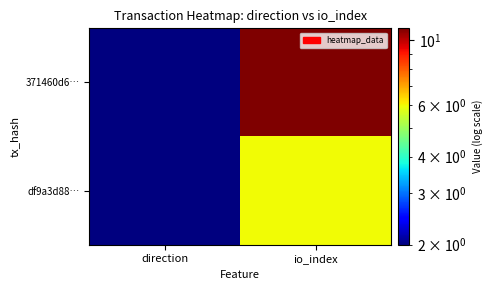

Reading left to right, transcribe all the data shown in this chart.

371460d6…: direction=2	io_index=11
df9a3d88…: direction=2	io_index=6